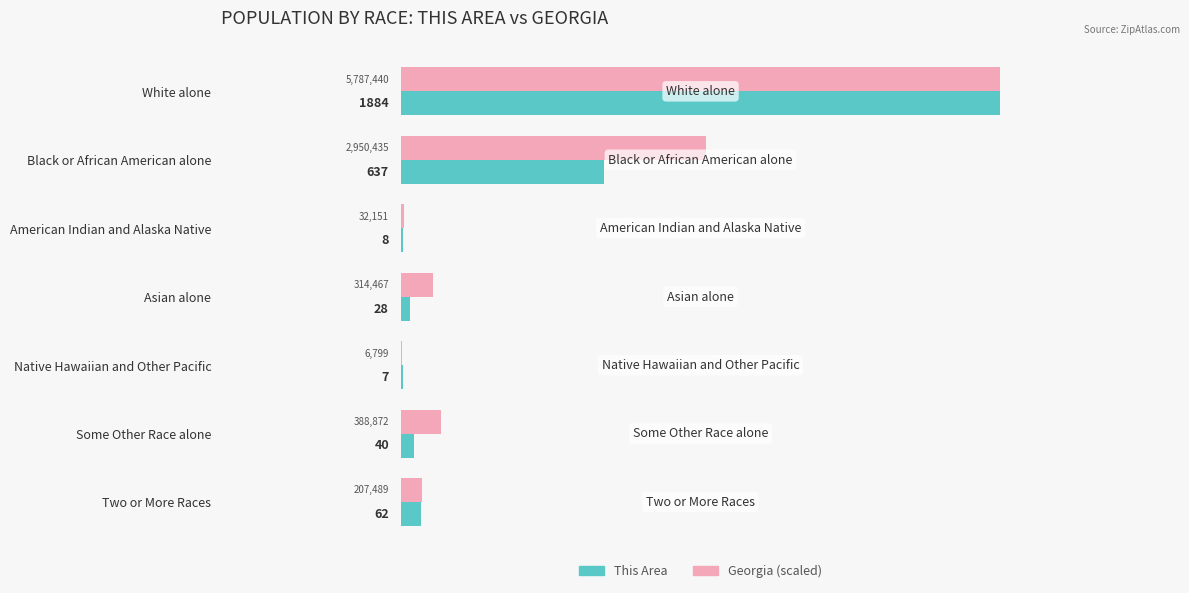

Read the This Area value at American Indian and Alaska Native.

8.0